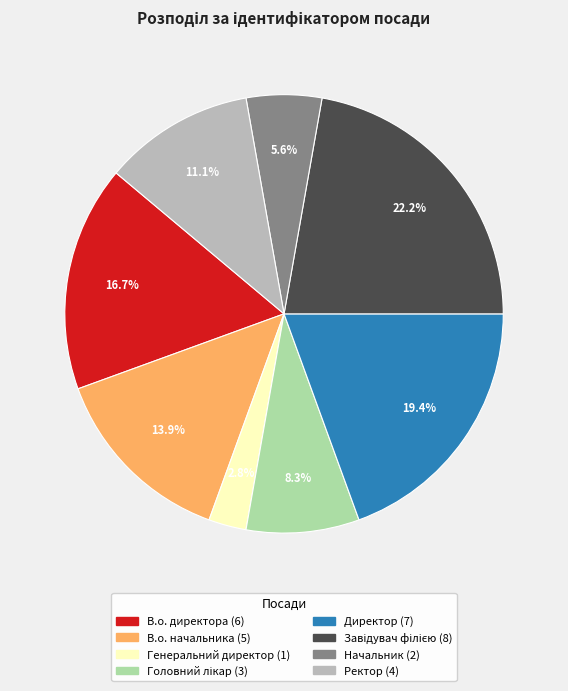

Which category has the smallest portion of the pie?

Генеральний директор